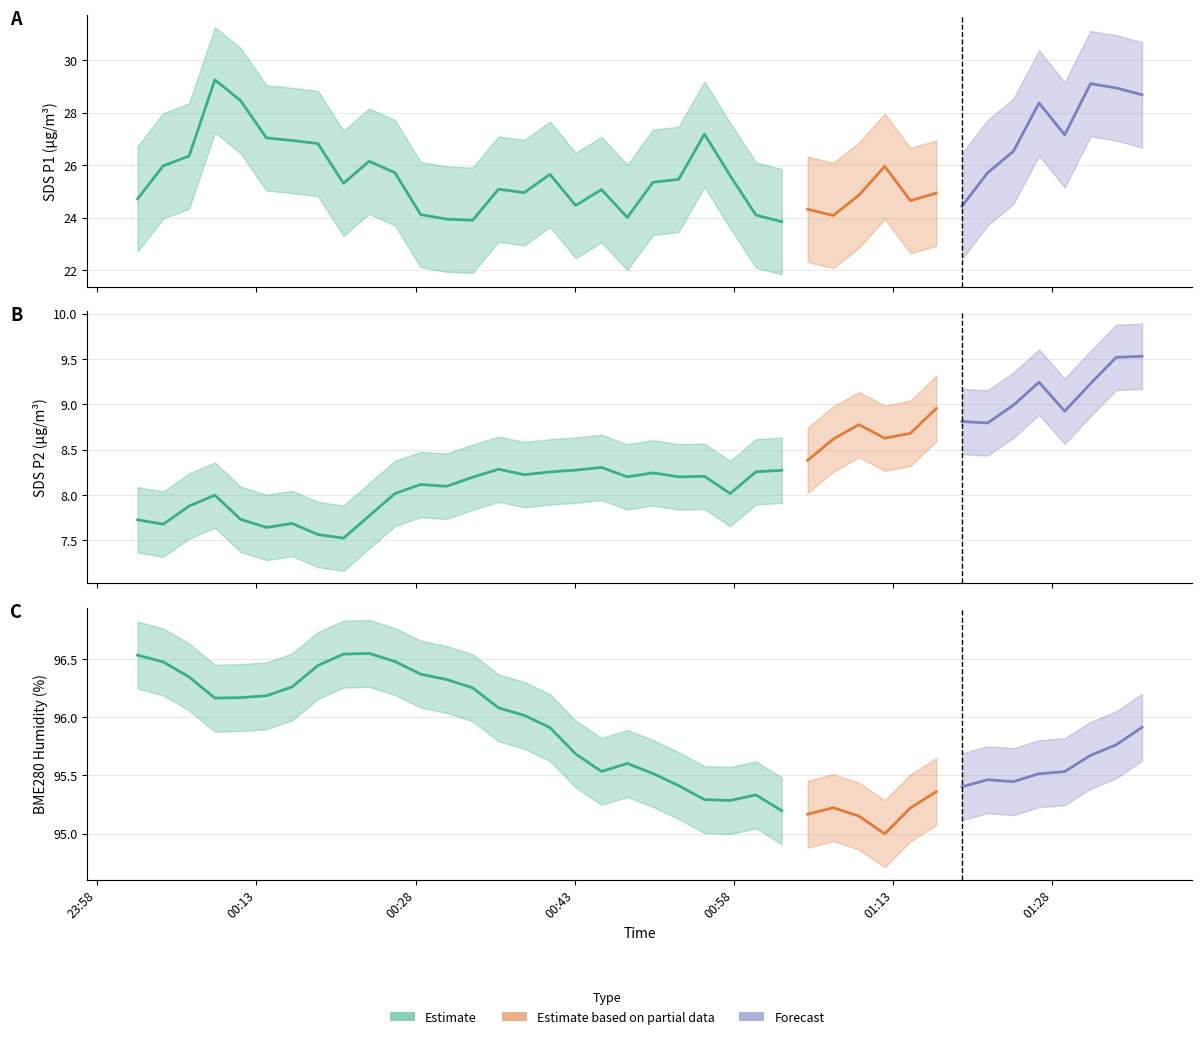

Which has a higher value, 2024/02/04 00:28:29 or 2024/02/04 01:04:56?

2024/02/04 00:28:29